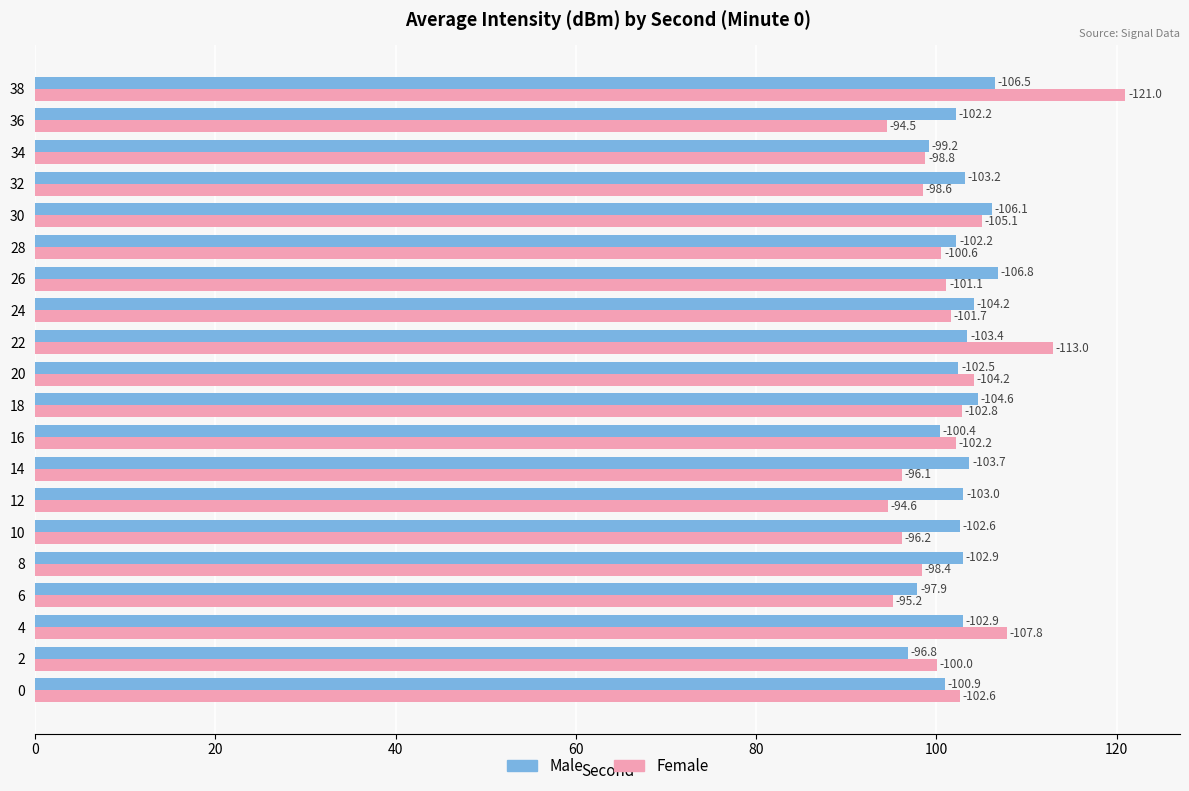

Which series has the largest total across all categories?

Male